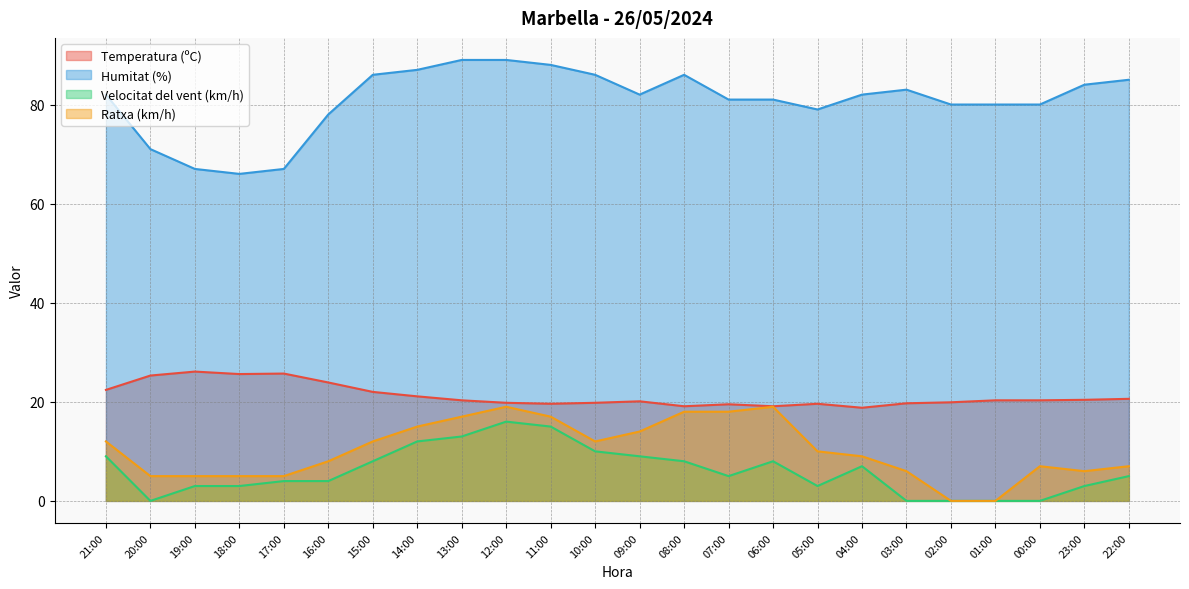

What position from the right is 17:00?

20